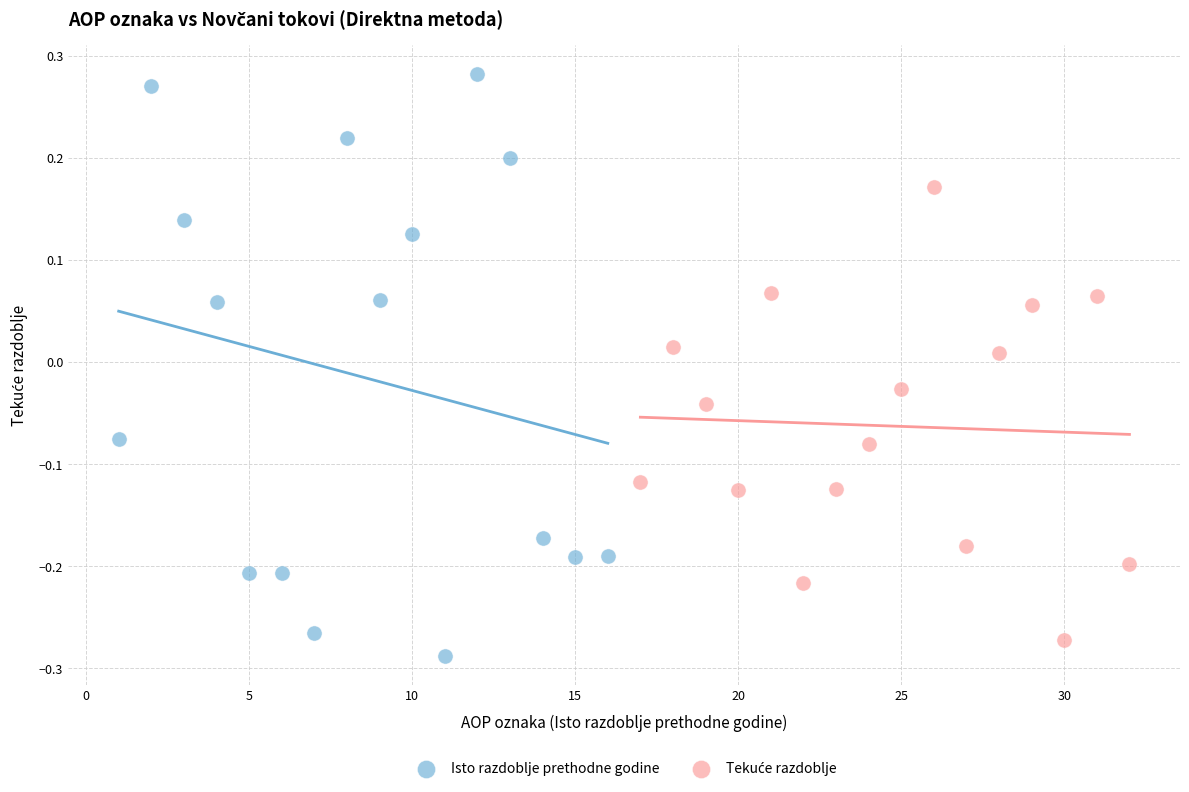

Which series reaches the maximum Y coordinate?

Isto razdoblje prethodne godine